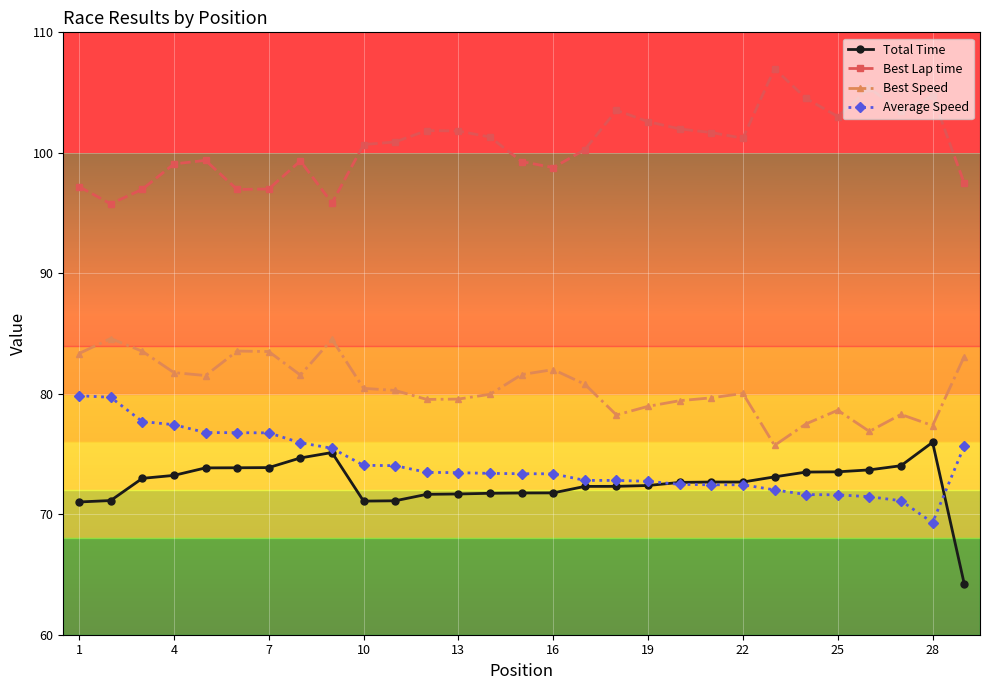

True or false: Best Speed and Total Time cross at least once.

False